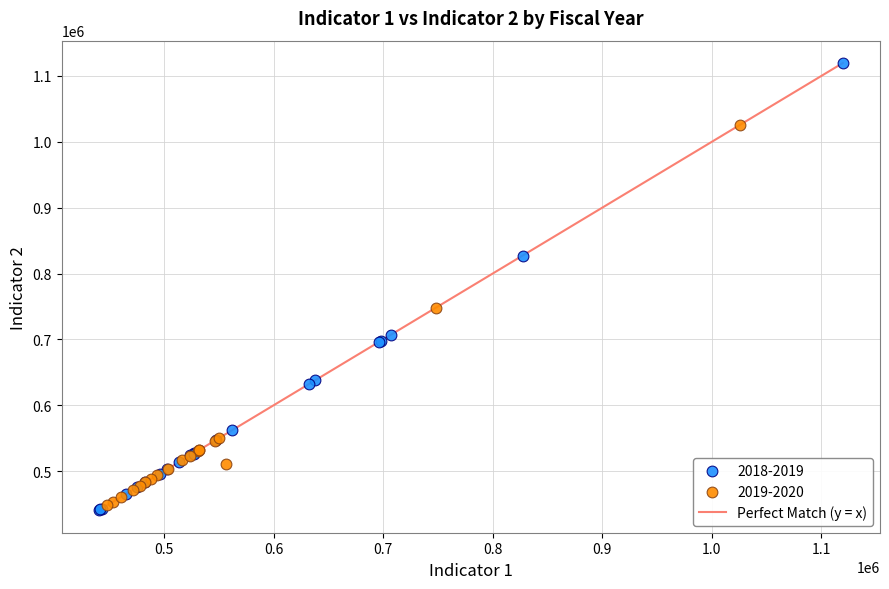

Which series reaches the maximum Y coordinate?

2018-2019